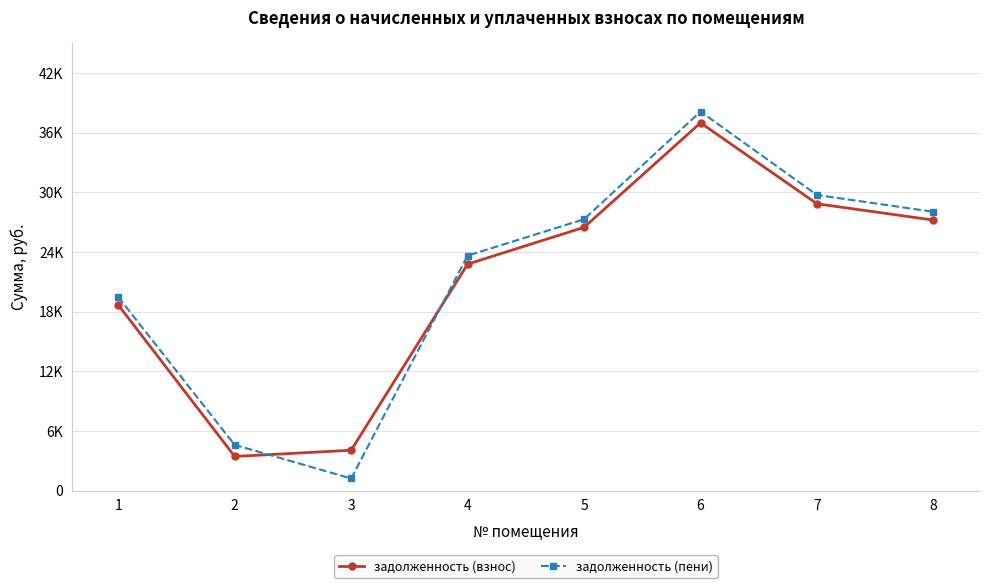

The value of задолженность (взнос) at 3 is 6874.9. True or false?

False